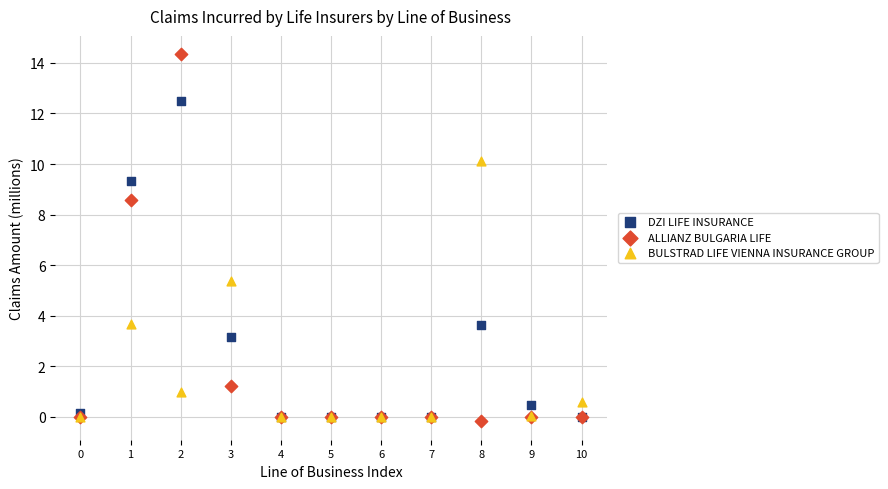

Which series has the largest Y range (max minus min)?

ALLIANZ BULGARIA LIFE